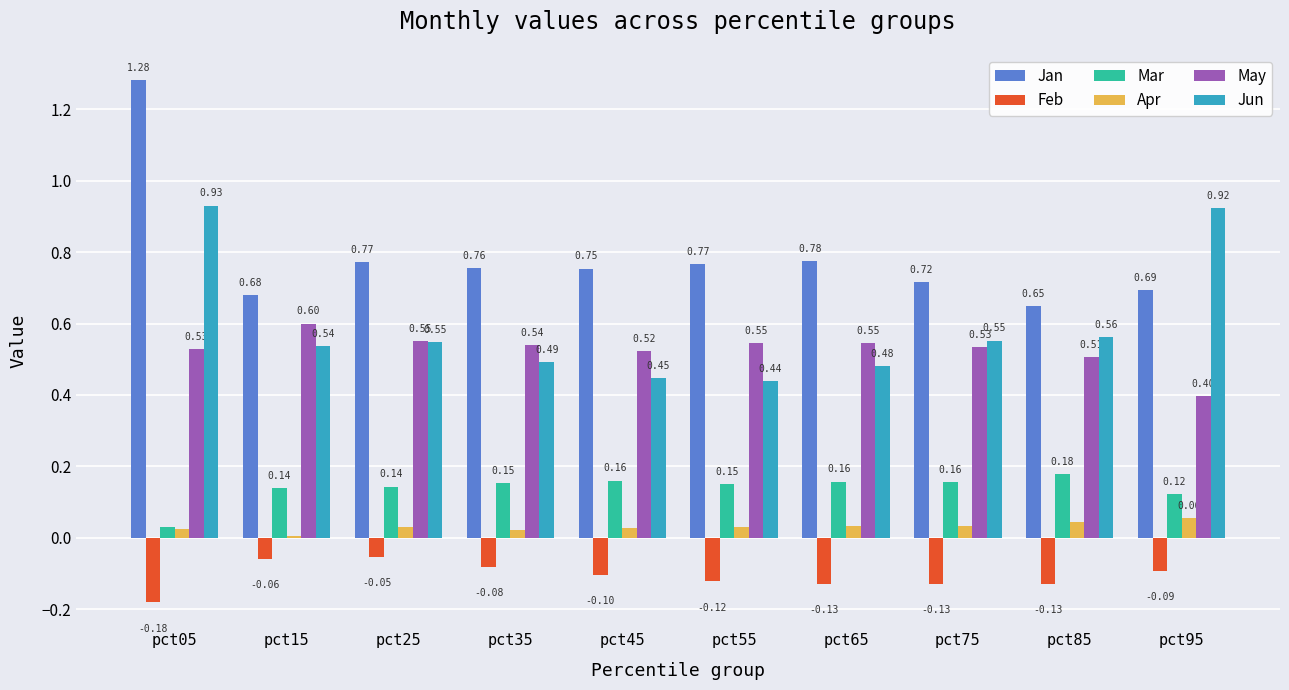

What are all the series names shown in the legend?

Jan, Feb, Mar, Apr, May, Jun